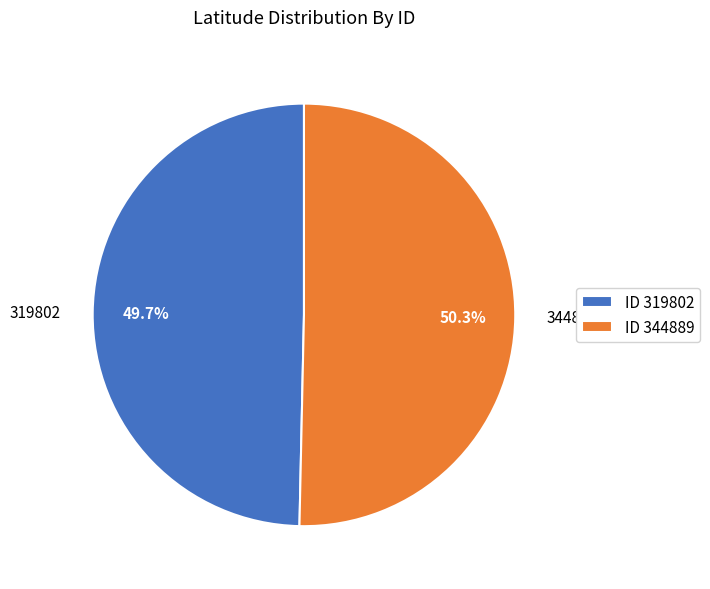

Is it true that 319802 is 50% of the pie?

True